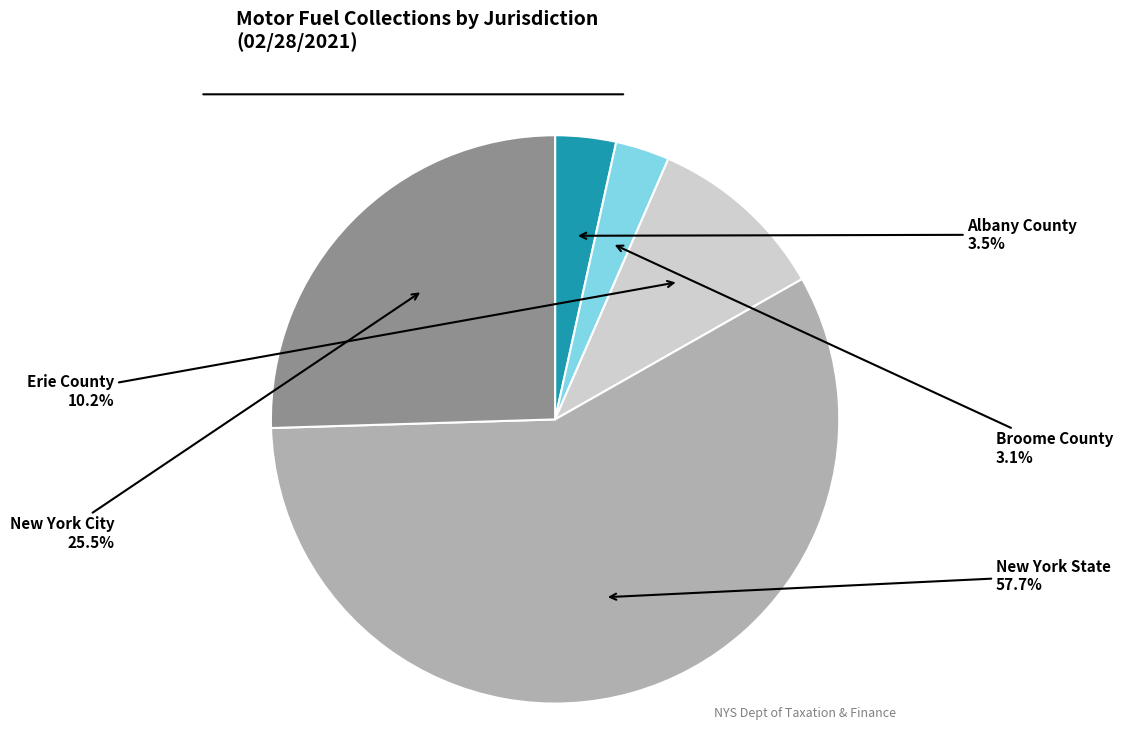

Combined, what portion of the pie is Albany County and Erie County?

13.7%